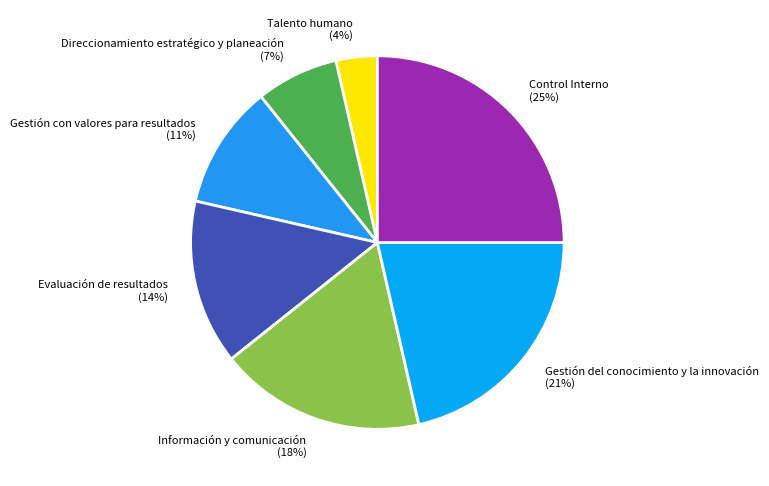

Do Control Interno and Gestión del conocimiento y la innovación together represent more than half of the pie?

No